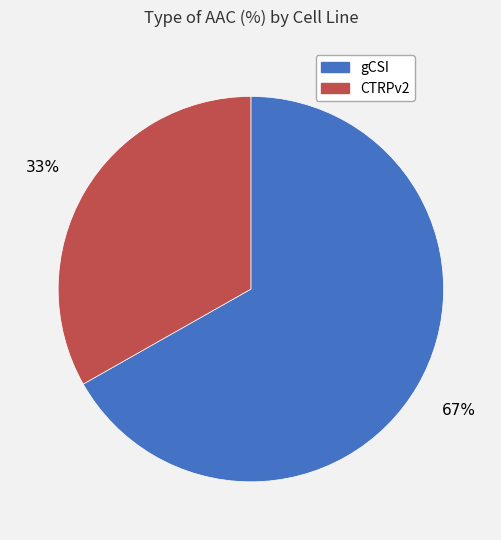

The CTRPv2 slice represents 33% of the pie. True or false?

True